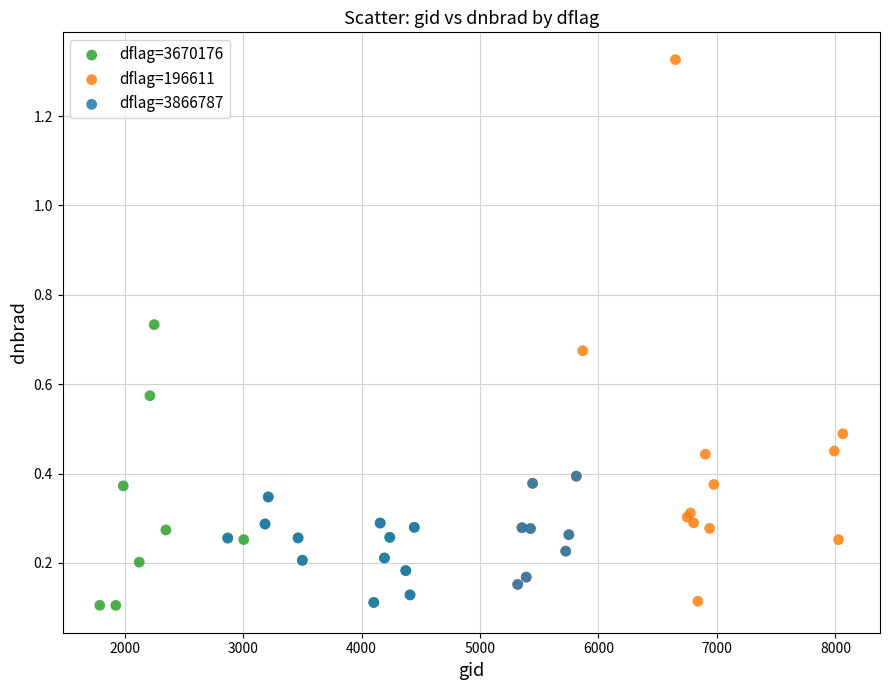

Which series contains the highest Y value?

dflag=196611